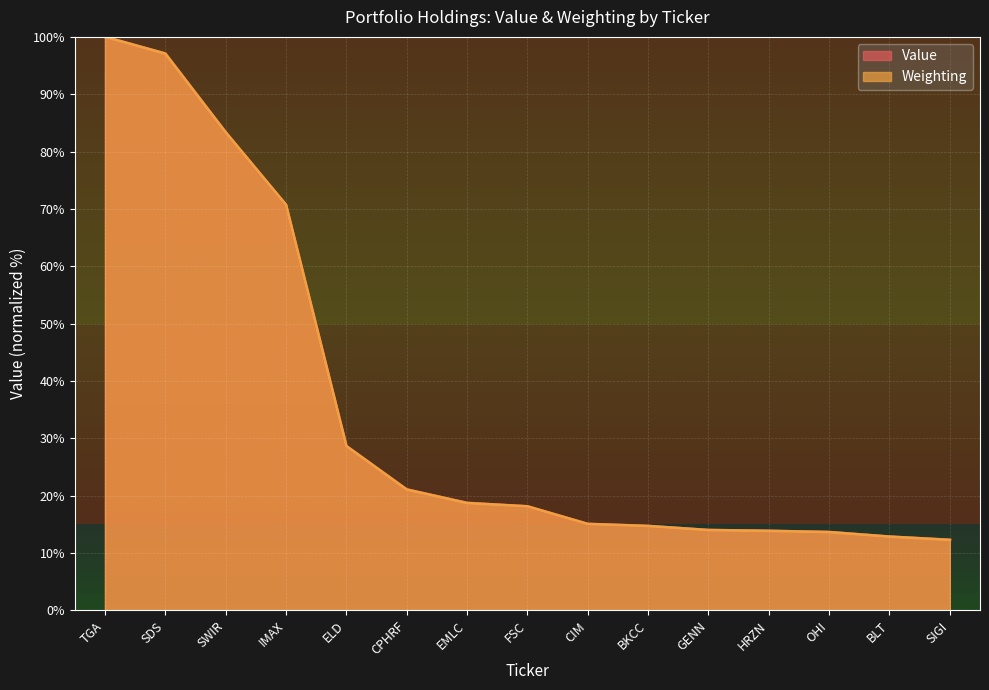

What is the label of the 15th point from the left?

SIGI